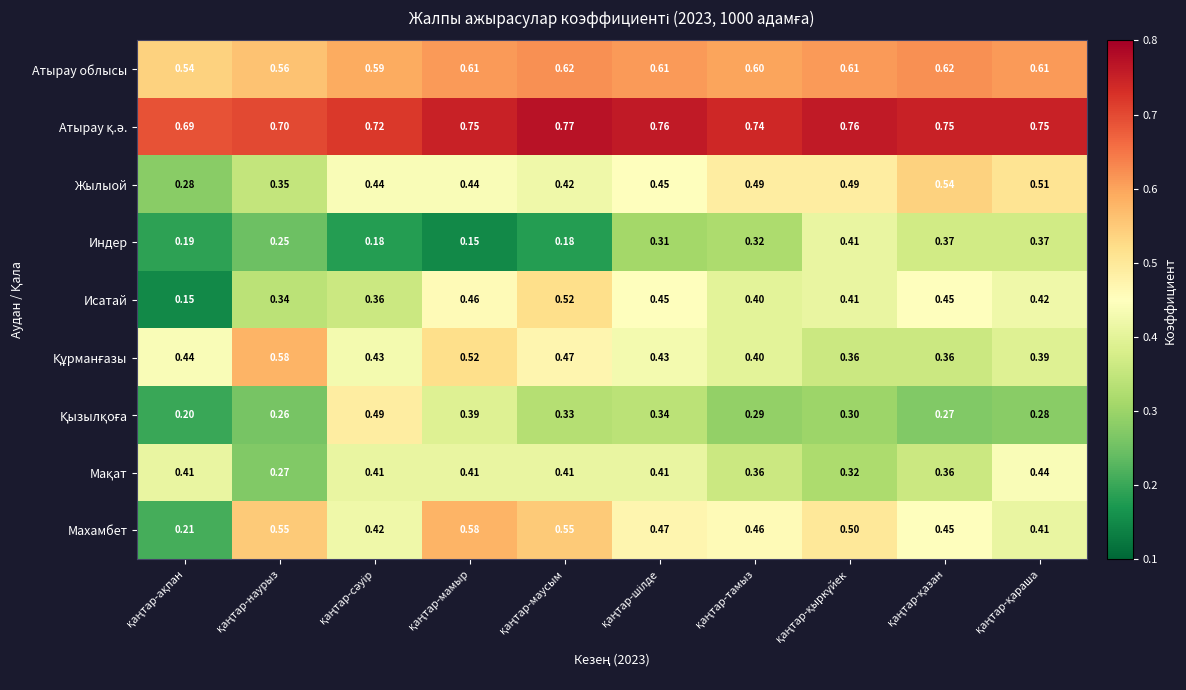

Between қаңтар-сәуір and қаңтар-маусым, which series saw the biggest shift?

Исатай